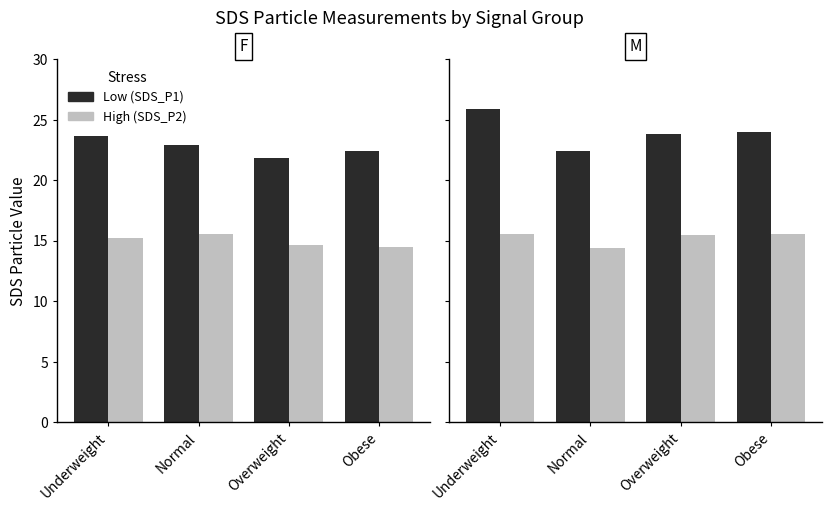

What is the sum of the SDS_P2 (High) values at Normal and Obese?

30.0